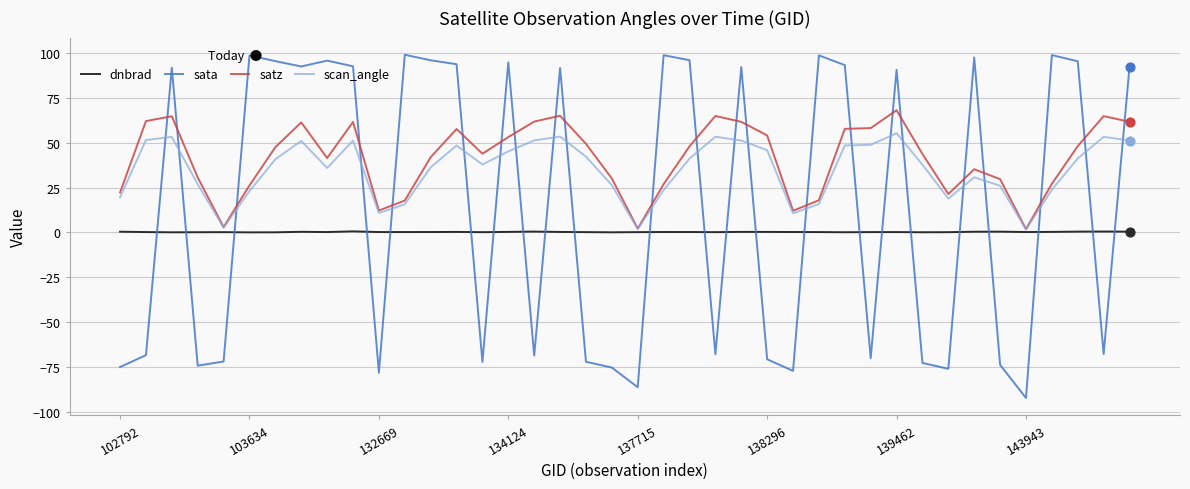

List the series in order of their overall mean, highest first.

satz, scan_angle, sata, dnbrad